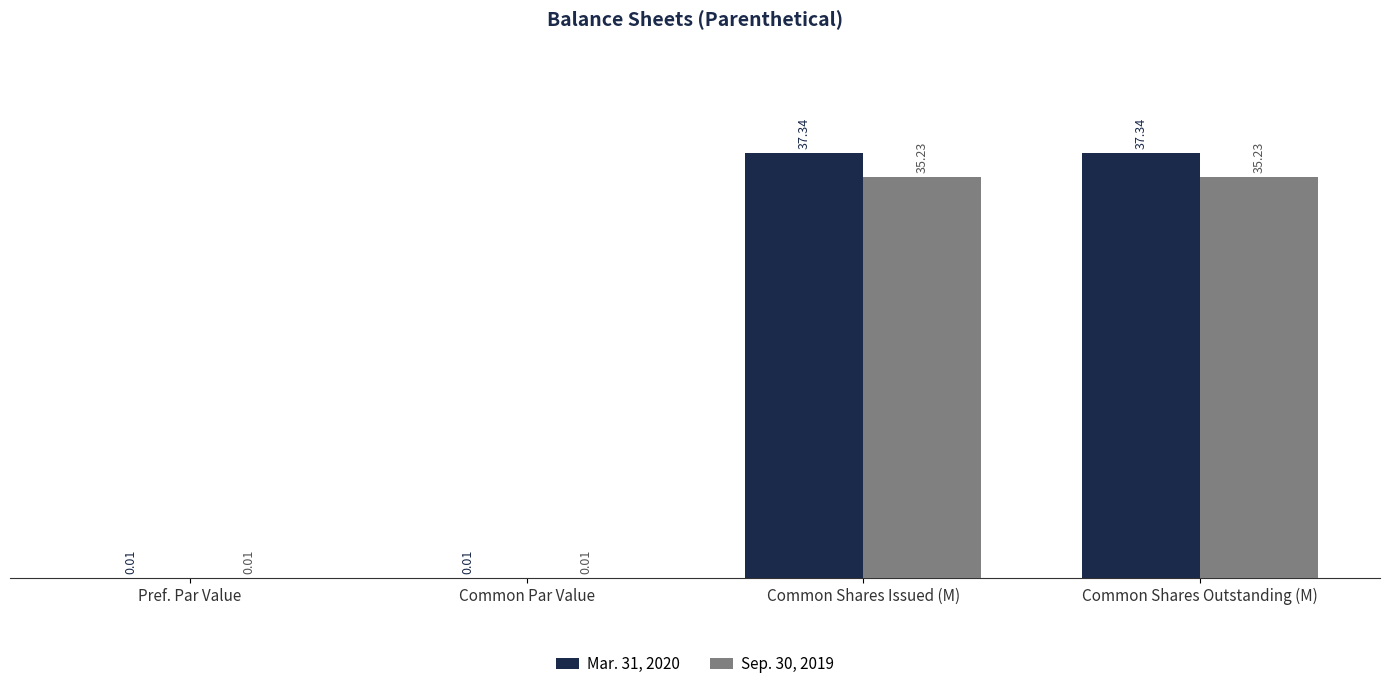

How many groups of bars are there?

4